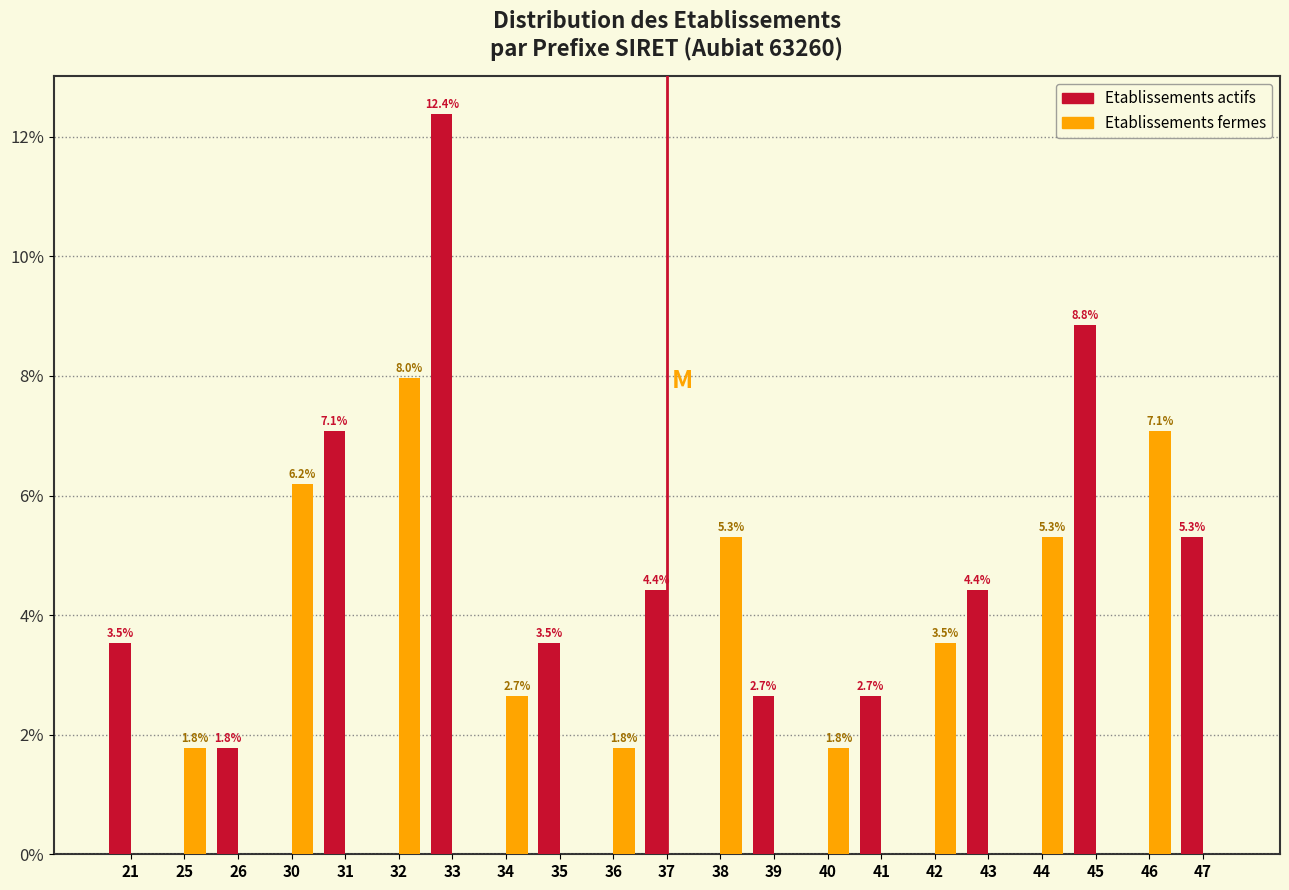

Reading right to left, extract all data points from this chart.

Etablissements actifs: 47=5.3	46=0.0	45=8.8	44=0.0	43=4.4	42=0.0	41=2.7	40=0.0	39=2.7	38=0.0	37=4.4	36=0.0	35=3.5	34=0.0	33=12.4	32=0.0	31=7.1	30=0.0	26=1.8	25=0.0	21=3.5
Etablissements fermes: 47=0.0	46=7.1	45=0.0	44=5.3	43=0.0	42=3.5	41=0.0	40=1.8	39=0.0	38=5.3	37=0.0	36=1.8	35=0.0	34=2.7	33=0.0	32=8.0	31=0.0	30=6.2	26=0.0	25=1.8	21=0.0